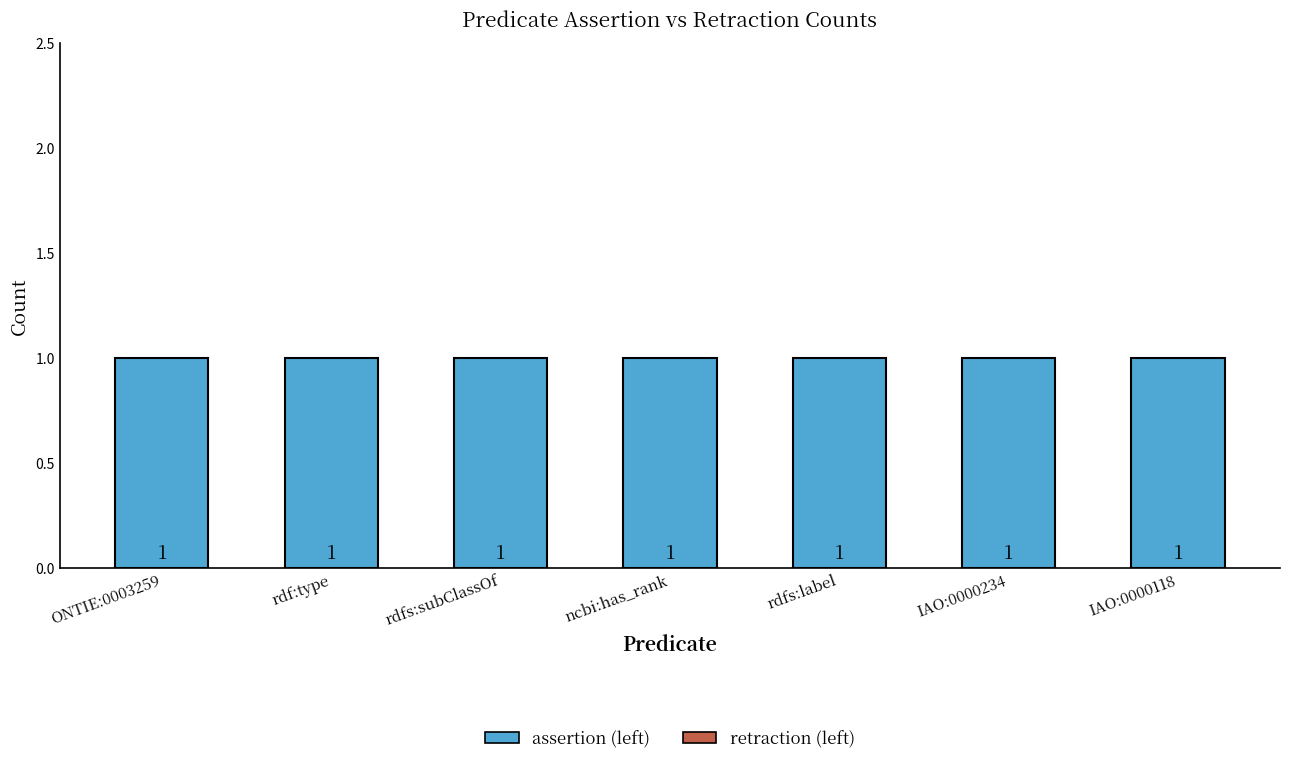

Which series has the largest total across all categories?

assertion